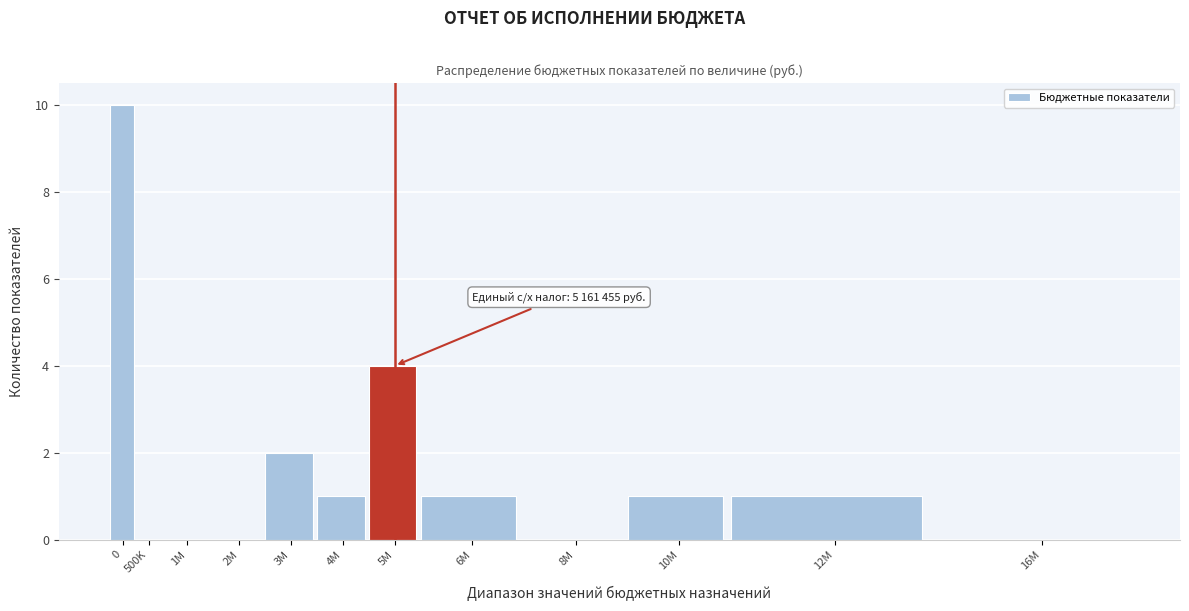

Reading right to left, transcribe all the data shown in this chart.

16M=0	12M=1	10M=1	8M=0	6M=1	5M=4	4M=1	3M=2	2M=0	1M=0	500K=0	0=10